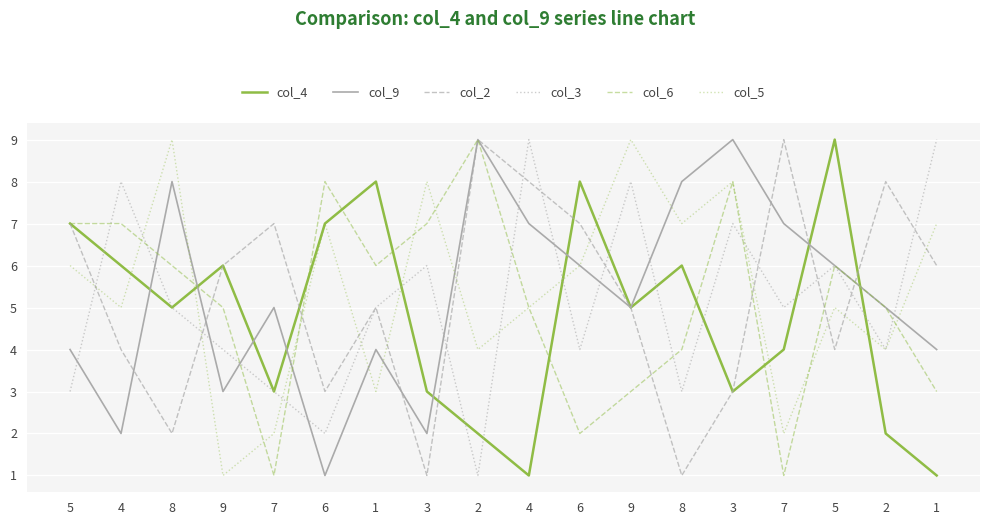

Is this an area chart (filled region under the line)?

No